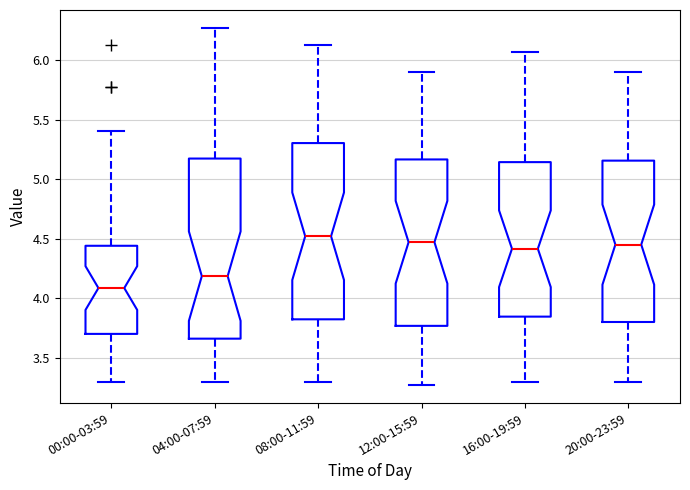

Reading left to right, transcribe this box plot: for each box, give where its median line is, the range the box spans, and where its two whiskers end, as read against the y-axis. The values are not printed on the chart, so give them approximately, as read against the axis.

00:00-03:59: median 4.10, box 3.70 to 4.45, whiskers 3.30 to 5.40
04:00-07:59: median 4.20, box 3.65 to 5.15, whiskers 3.30 to 6.25
08:00-11:59: median 4.50, box 3.80 to 5.30, whiskers 3.30 to 6.15
12:00-15:59: median 4.45, box 3.75 to 5.15, whiskers 3.25 to 5.90
16:00-19:59: median 4.40, box 3.85 to 5.15, whiskers 3.30 to 6.05
20:00-23:59: median 4.45, box 3.80 to 5.15, whiskers 3.30 to 5.90